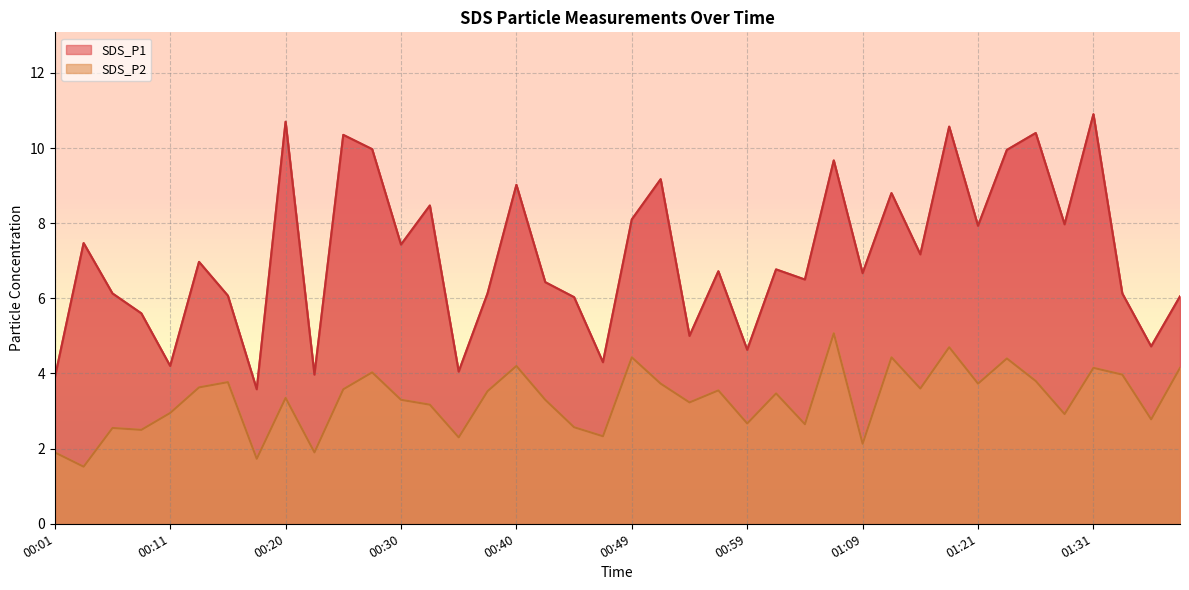

True or false: SDS_P2 and SDS_P1 cross at least once.

False